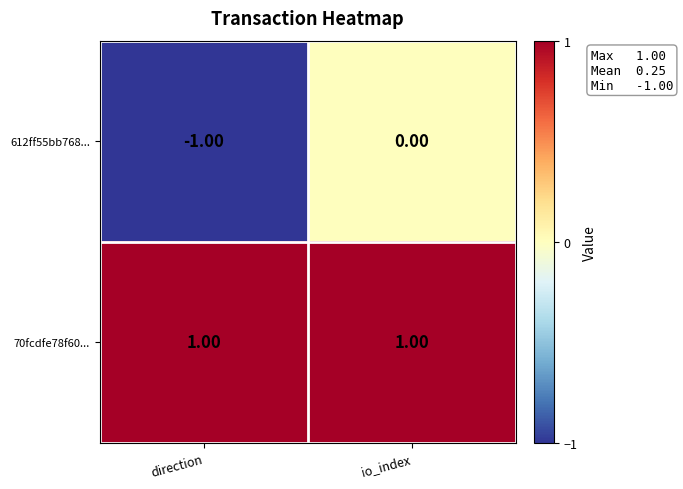

Rank the series by their average value, from lowest to highest.

612ff55bb768..., 70fcdfe78f60...